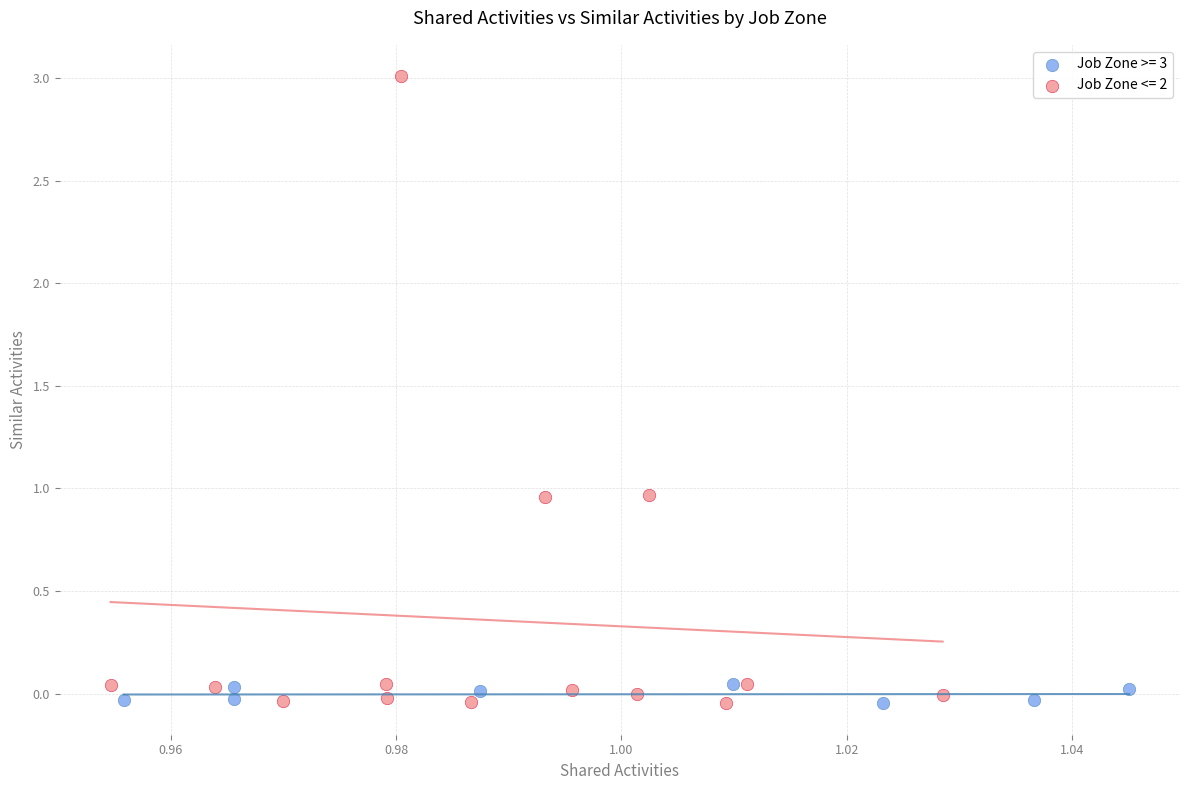

Which series reaches the maximum Y coordinate?

Job Zone <= 2